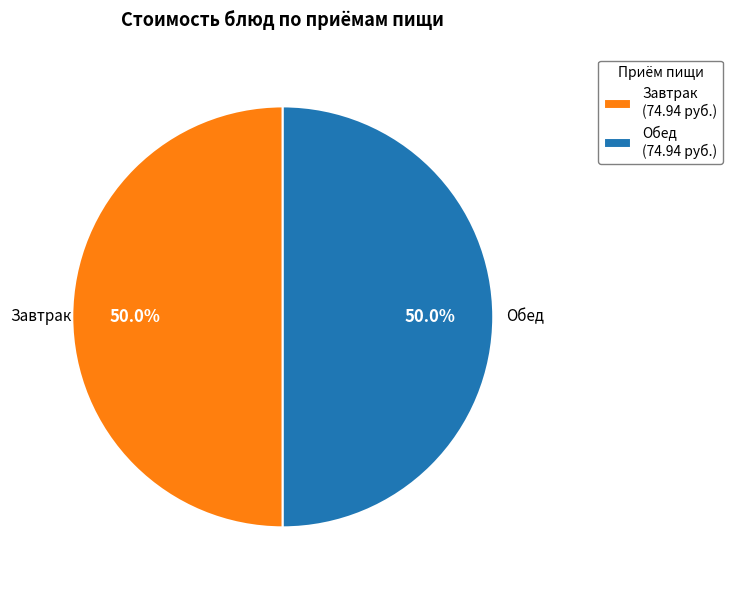

What is the ratio of the value at Обед to the value at Завтрак?

1.0